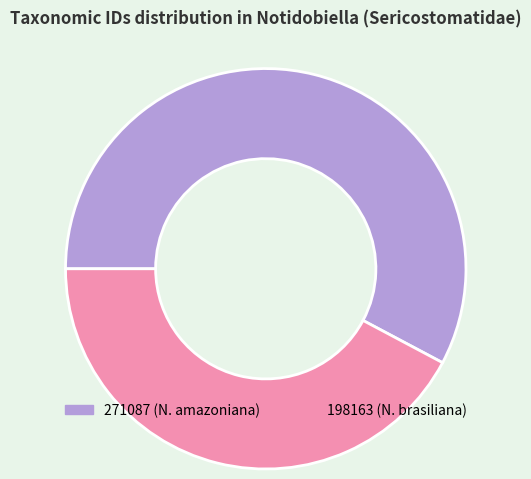

Combined, do 271087 and 198163 account for over 50%?

Yes